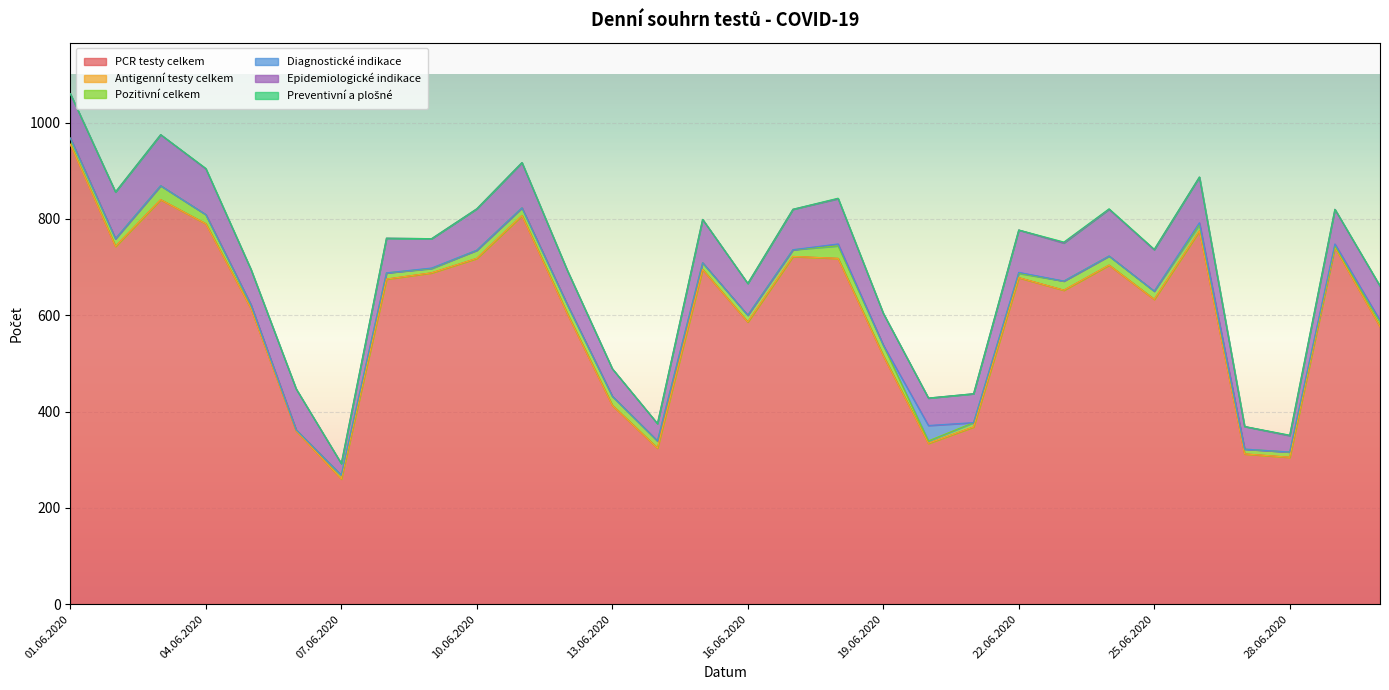

True or false: Preventivní a plošné and Epidemiologické indikace intersect in this chart.

False